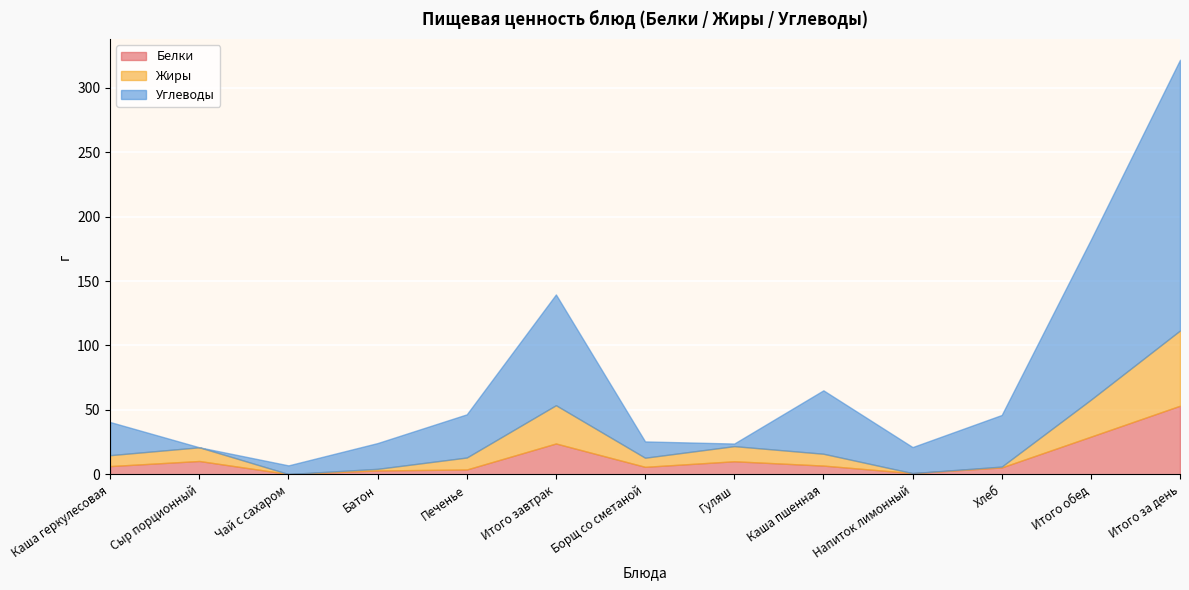

Reading left to right, transcribe all the data shown in this chart.

Белки: Каша геркулесовая=6.5	Сыр порционный=10.4	Чай с сахаром=0.3	Батон=3.0	Печенье=3.8	Итого завтрак=24.0	Борщ со сметаной=5.9	Гуляш=10.2	Каша пшенная=6.8	Напиток лимонный=1.0	Хлеб=5.4	Итого обед=29.3	Итого за день=53.3
Жиры: Каша геркулесовая=8.5	Сыр порционный=10.6	Чай с сахаром=0.0	Батон=1.3	Печенье=9.3	Итого завтрак=29.7	Борщ со сметаной=7.1	Гуляш=11.8	Каша пшенная=9.2	Напиток лимонный=0.0	Хлеб=0.7	Итого обед=28.7	Итого за день=58.4
Углеводы: Каша геркулесовая=25.7	Сыр порционный=0.0	Чай с сахаром=6.7	Батон=20.0	Печенье=33.5	Итого завтрак=85.9	Борщ со сметаной=12.7	Гуляш=2.0	Каша пшенная=49.2	Напиток лимонный=20.2	Хлеб=40.0	Итого обед=124.1	Итого за день=210.0